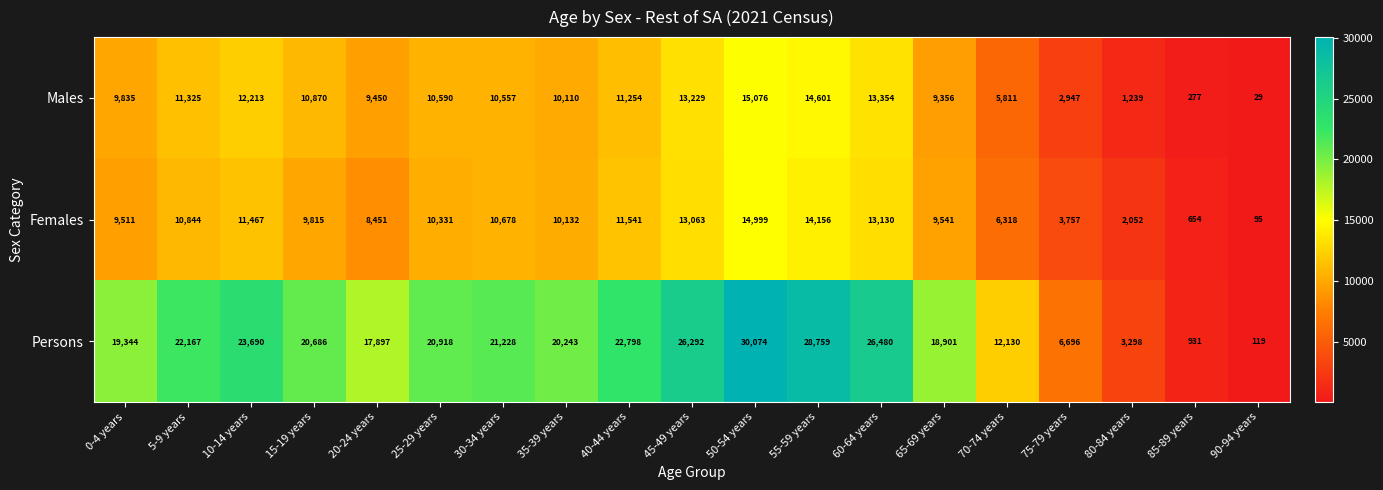

Which series changed the most between 50-54 years and 90-94 years?

Persons